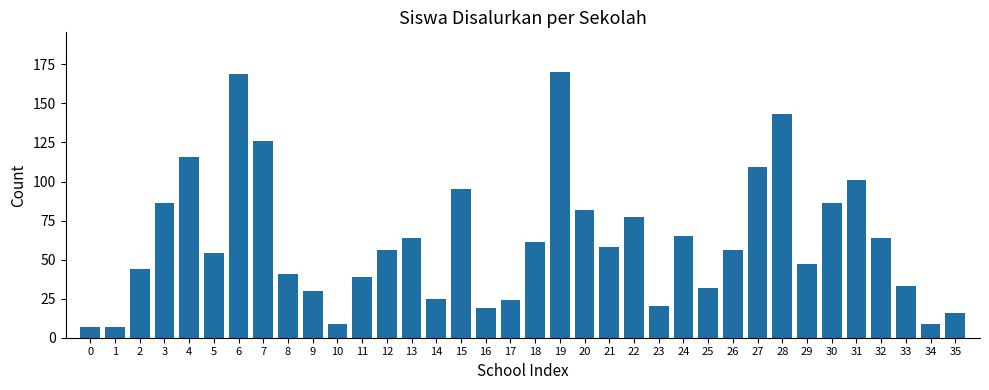

What is the difference between the values at 15 and 23?

75